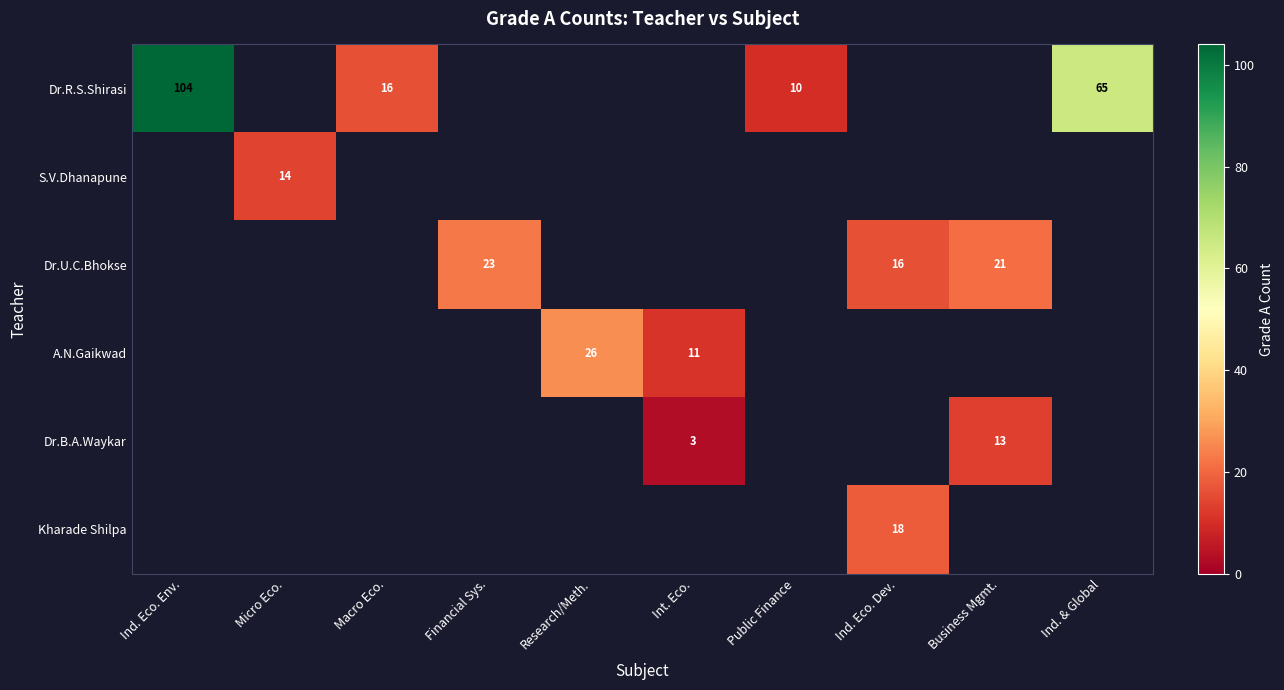

The value of Dr.R.S.Shirasi at Ind. & Global is 92.3. True or false?

False